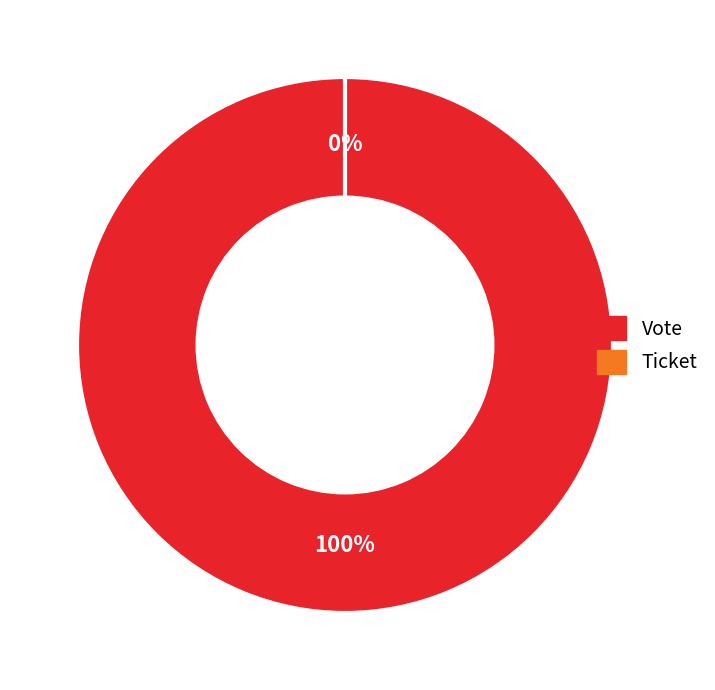

Which slice represents more than half of the pie?

Vote